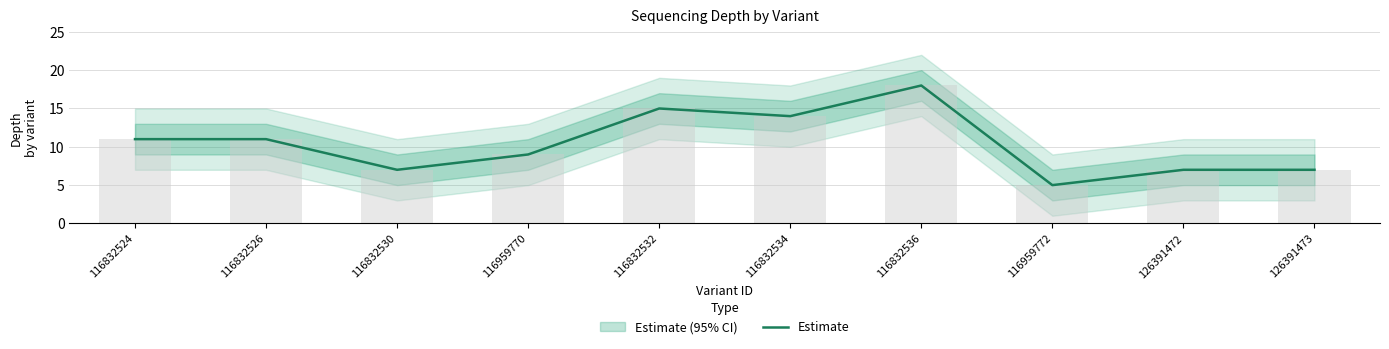

What is the average value?

10